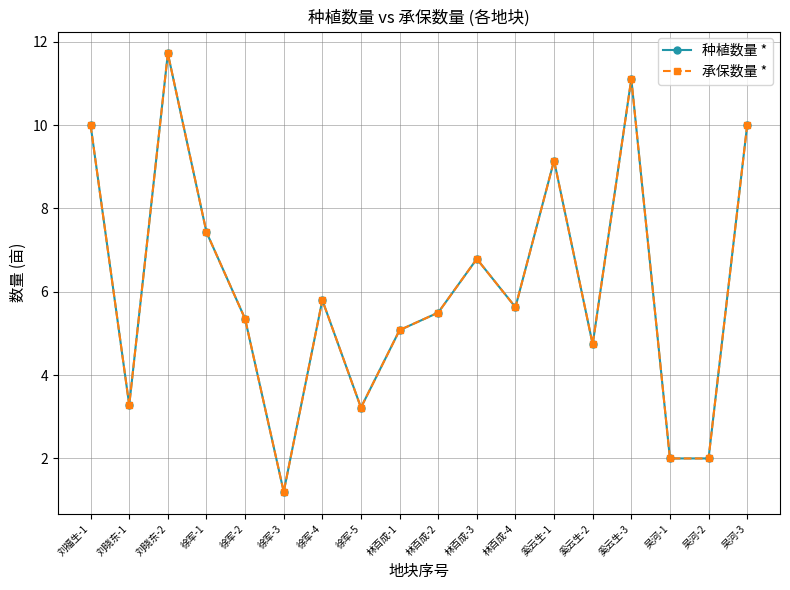

List the series in order of their peak value, highest first.

种植数量 *, 承保数量 *